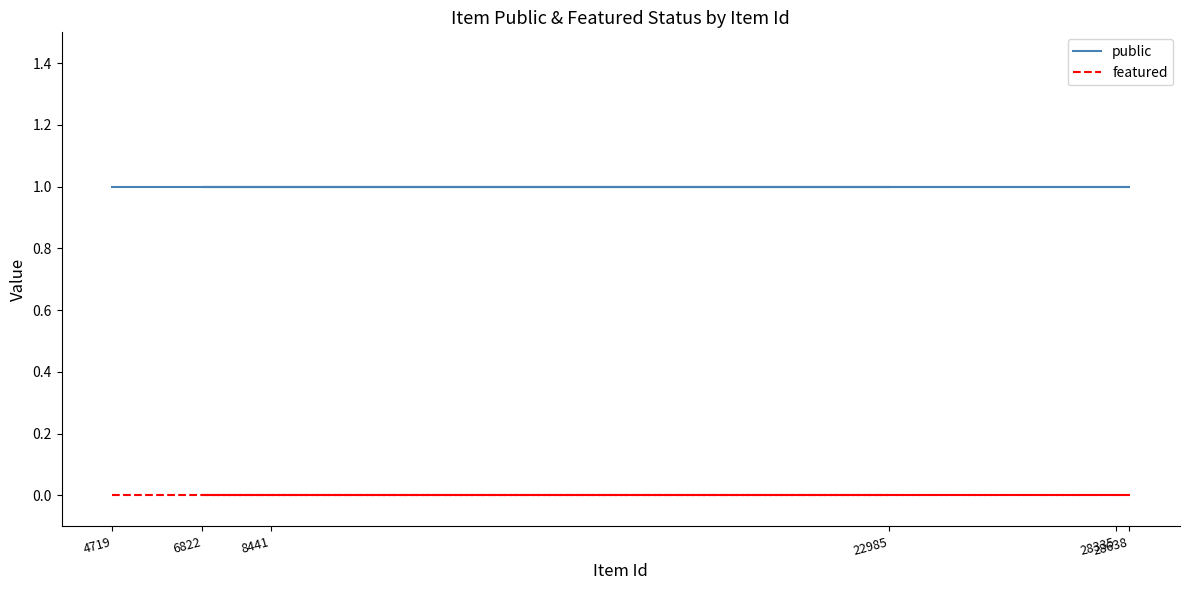

True or false: public and featured cross at least once.

False